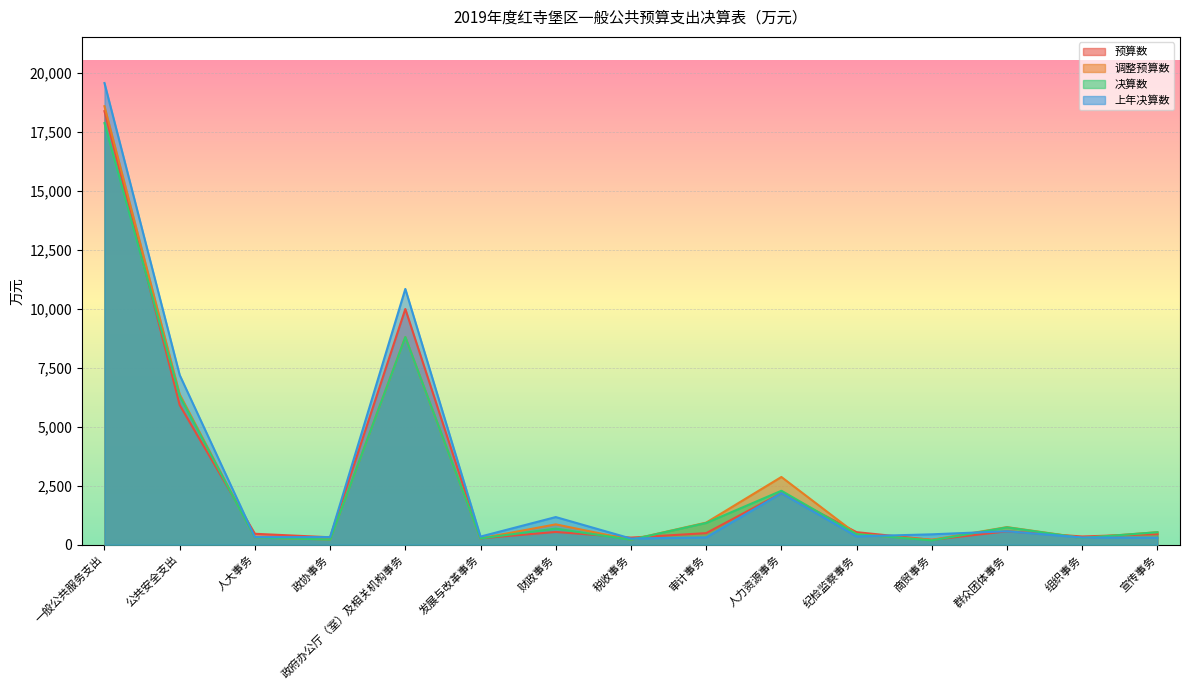

True or false: 上年决算数 has a value of 10661 at 公共安全支出.

False